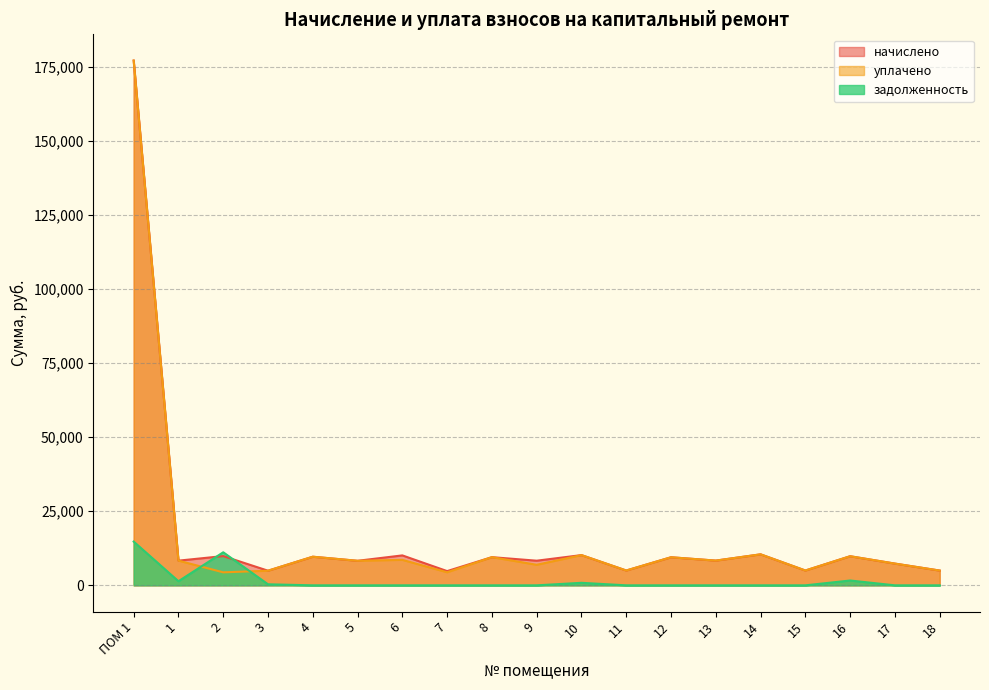

Which series ends up on top after the final intersection of задолженность and уплачено?

уплачено